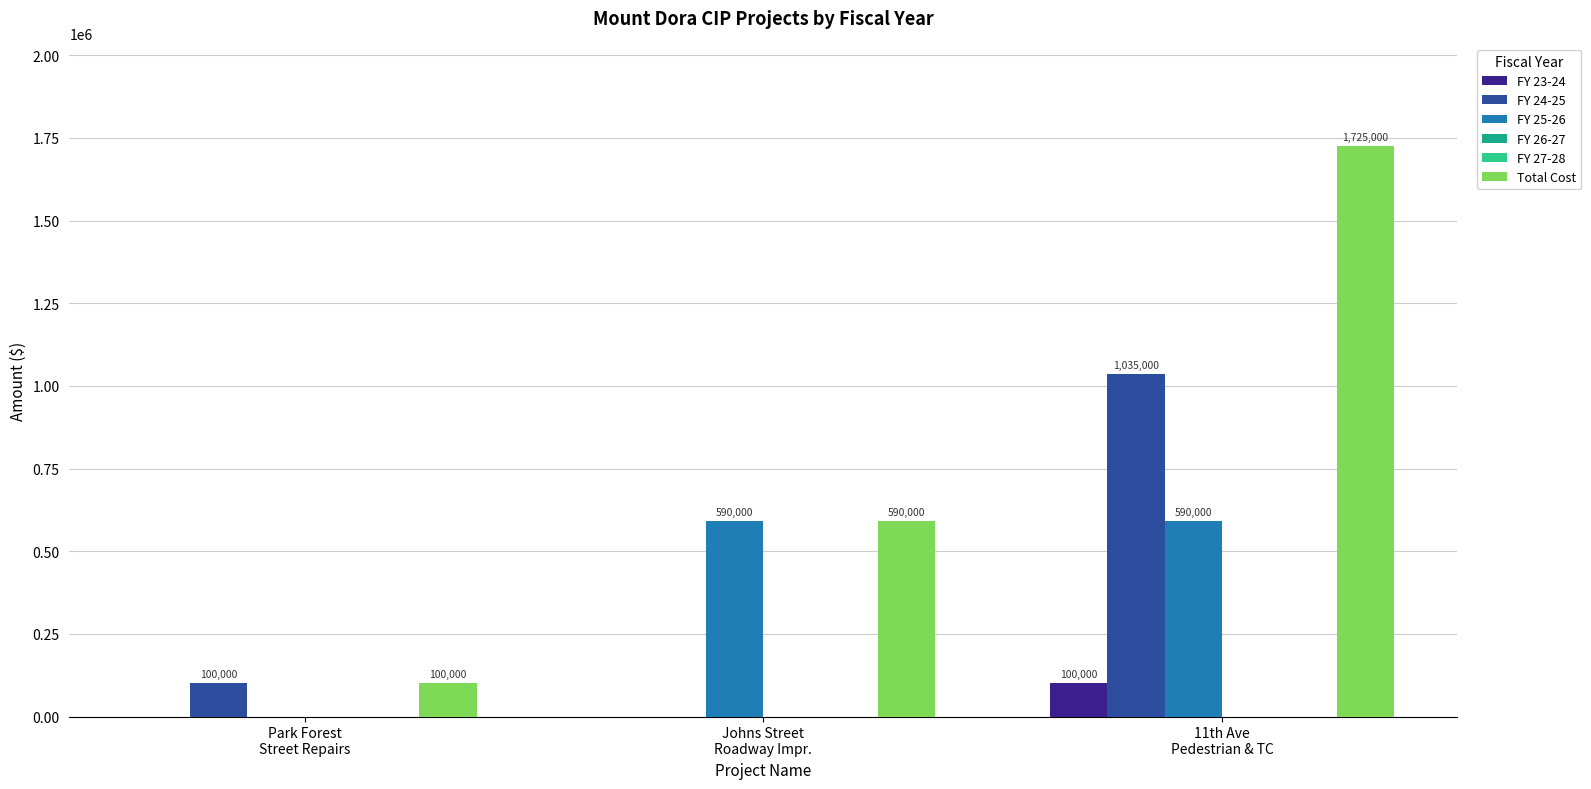

Which category has the lowest value across all series?

Park Forest
Street Repairs